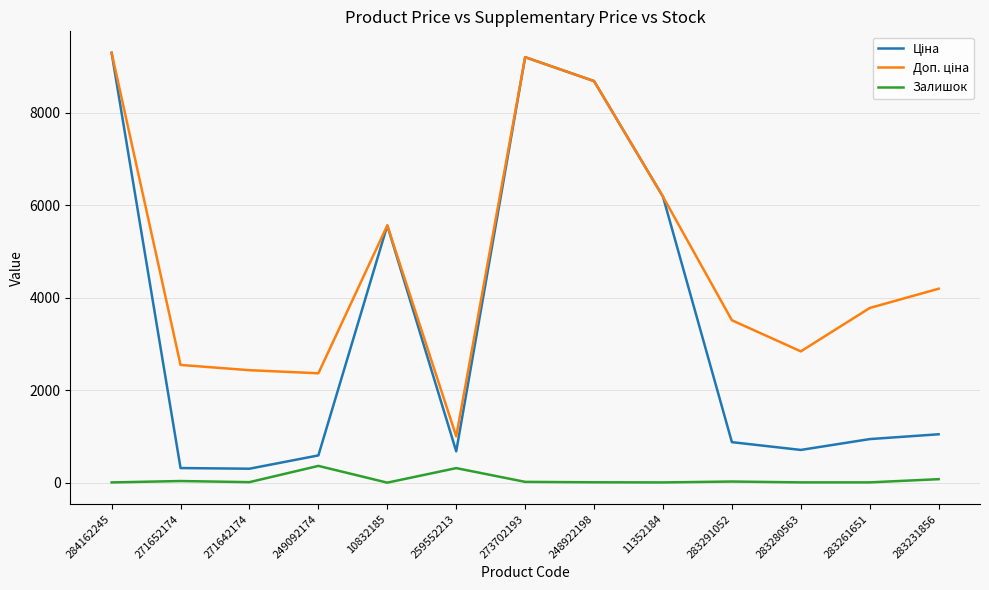

The Залишок series shows 78.0 at 283231856. True or false?

True